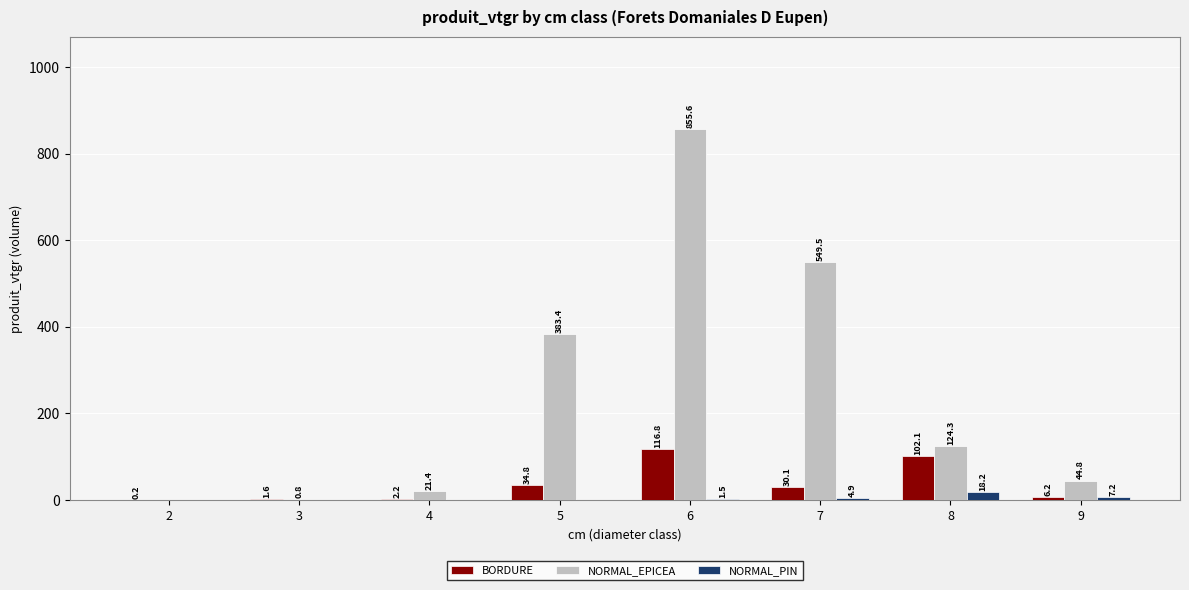

Between 3 and 7, which series saw the biggest shift?

NORMAL_EPICEA